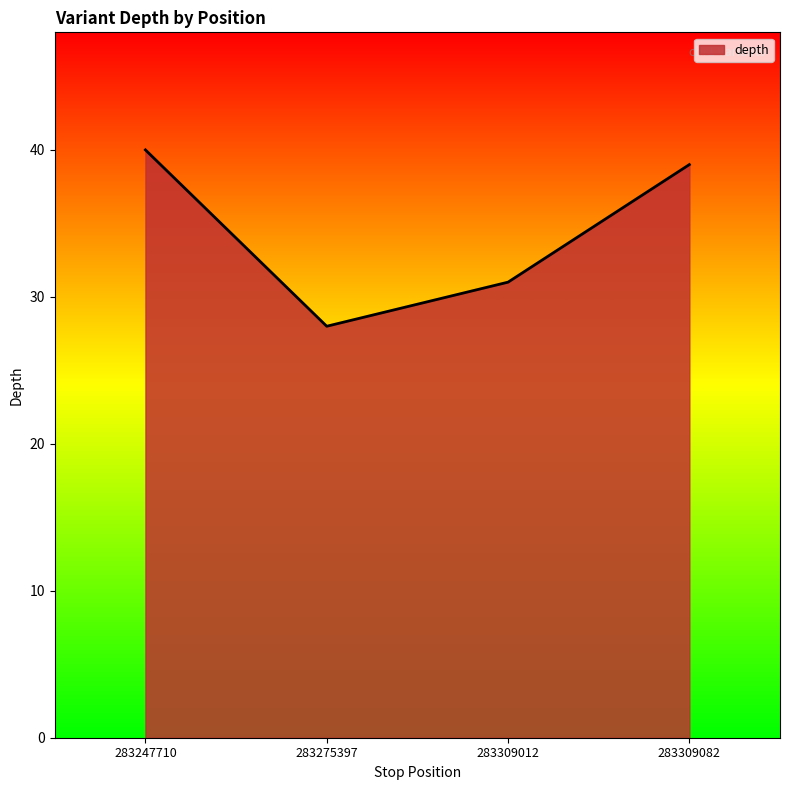

What is the change in value from 283275397 to 283309012?

+3